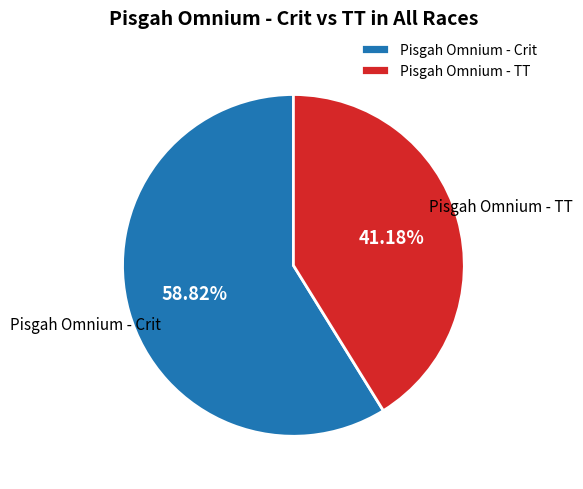

Between Pisgah Omnium - TT and Pisgah Omnium - Crit, which is larger?

Pisgah Omnium - Crit